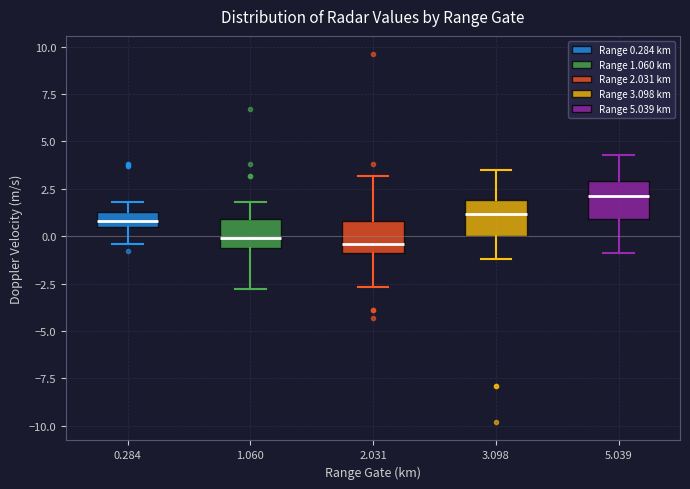

Reading left to right, read every box against the y-axis: the position of its median line, the range the box covers, and the ends of its whiskers. The values are not printed on the chart, so give them approximately, as read against the axis.

0.284: median 1.0, box 0.5 to 1.5, whiskers -0.5 to 2.0
1.060: median 0.0, box -0.5 to 1.0, whiskers -3.0 to 2.0
2.031: median -0.5, box -1.0 to 1.0, whiskers -2.5 to 3.0
3.098: median 1.0, box 0.0 to 2.0, whiskers -1.0 to 3.5
5.039: median 2.0, box 1.0 to 3.0, whiskers -1.0 to 4.5